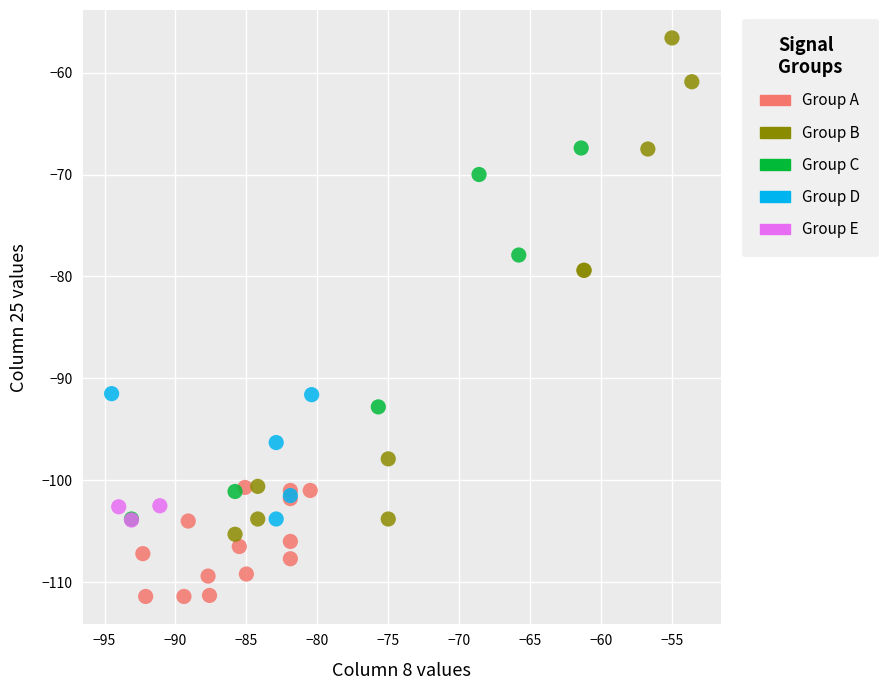

Which series reaches the maximum Y coordinate?

Group B